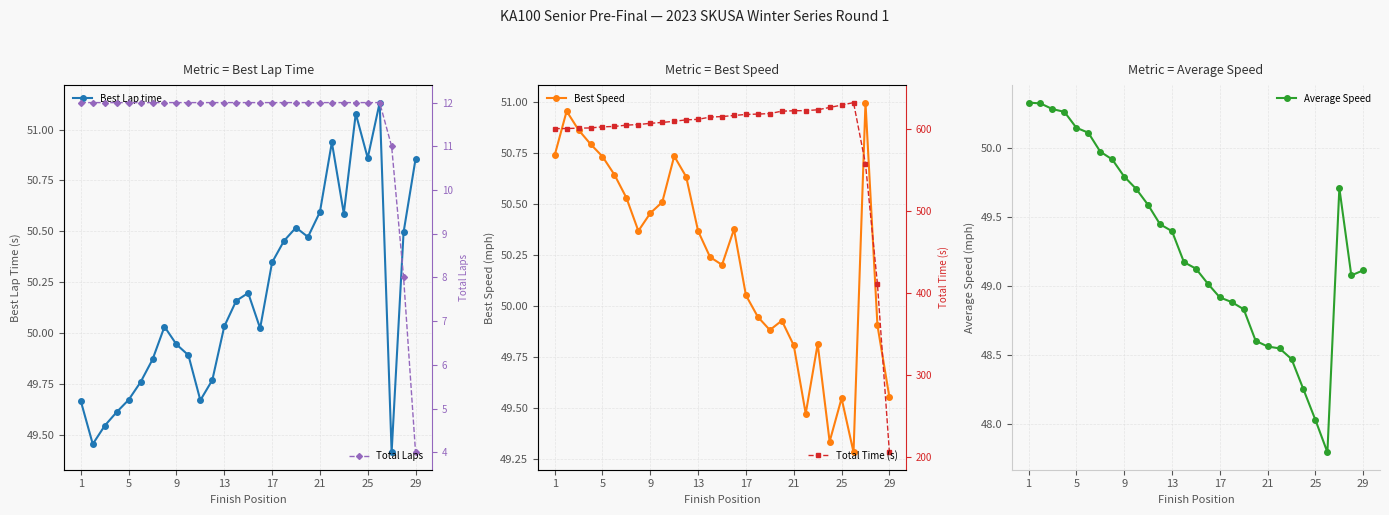

Reading right to left, what are all the values shown in this chart?

Best Lap time: 50.9	50.5	49.4	51.1	50.9	51.1	50.6	50.9	50.6	50.5	50.5	50.5	50.3	50.0	50.2	50.2	50.0	49.8	49.7	49.9	49.9	50.0	49.9	49.8	49.7	49.6	49.5	49.5	49.7
Best Speed: 49.6	49.9	51.0	49.3	49.5	49.3	49.8	49.5	49.8	49.9	49.9	49.9	50.1	50.4	50.2	50.2	50.4	50.6	50.7	50.5	50.5	50.4	50.5	50.6	50.7	50.8	50.9	51.0	50.7
Average Speed: 49.1	49.1	49.7	47.8	48.0	48.2	48.5	48.5	48.6	48.6	48.8	48.9	48.9	49.0	49.1	49.2	49.4	49.4	49.6	49.7	49.8	49.9	50.0	50.1	50.1	50.3	50.3	50.3	50.3
Total Laps: 4.0	8.0	11.0	12.0	12.0	12.0	12.0	12.0	12.0	12.0	12.0	12.0	12.0	12.0	12.0	12.0	12.0	12.0	12.0	12.0	12.0	12.0	12.0	12.0	12.0	12.0	12.0	12.0	12.0
Total Time (s): 205.2	410.8	557.7	632.7	629.6	626.7	623.9	622.9	622.7	622.2	619.3	618.6	618.2	617.0	615.6	615.0	612.2	611.6	609.9	608.4	607.4	605.8	605.2	603.5	603.1	601.7	601.5	601.0	600.9